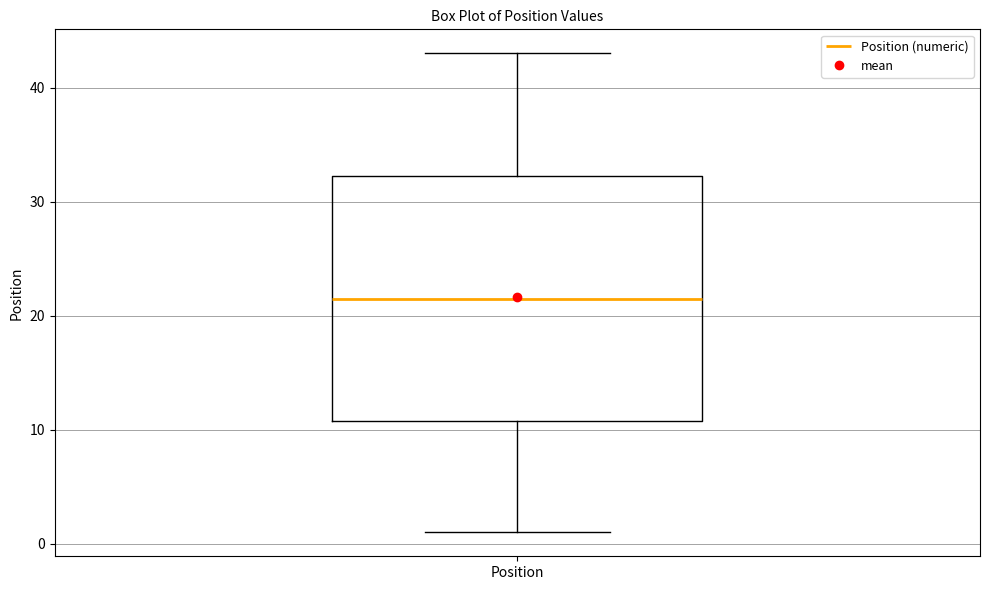

Read this box plot against the y-axis: the position of the median line, the range covered by the box, and the ends of both whiskers. The values are not printed on the chart, so give them approximately, as read against the axis.

median 22, box 11 to 32, whiskers 1 to 43